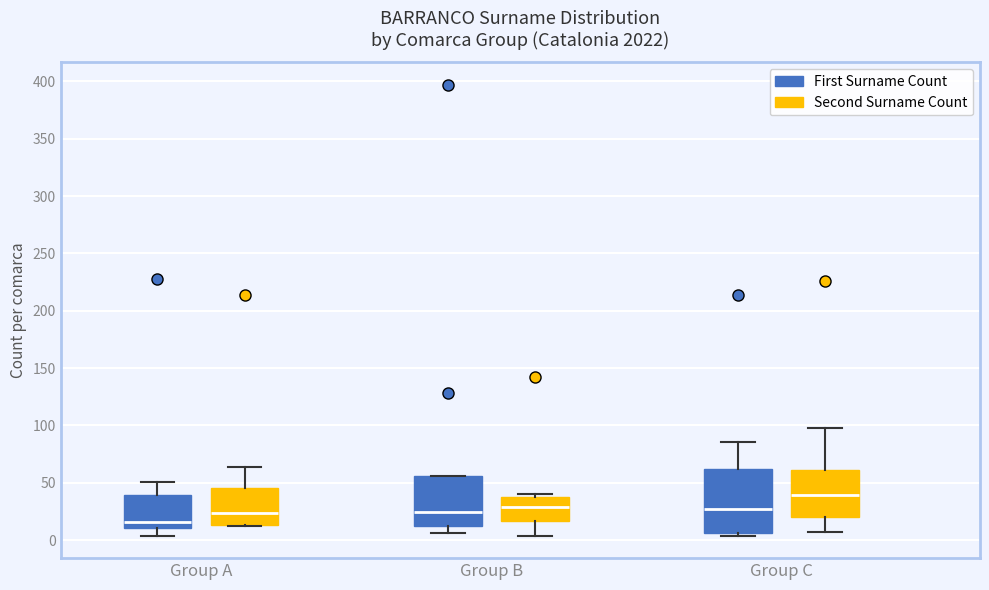

Which box is the tallest, from its lower edge to its upper edge?

Group C (First Surname Count)